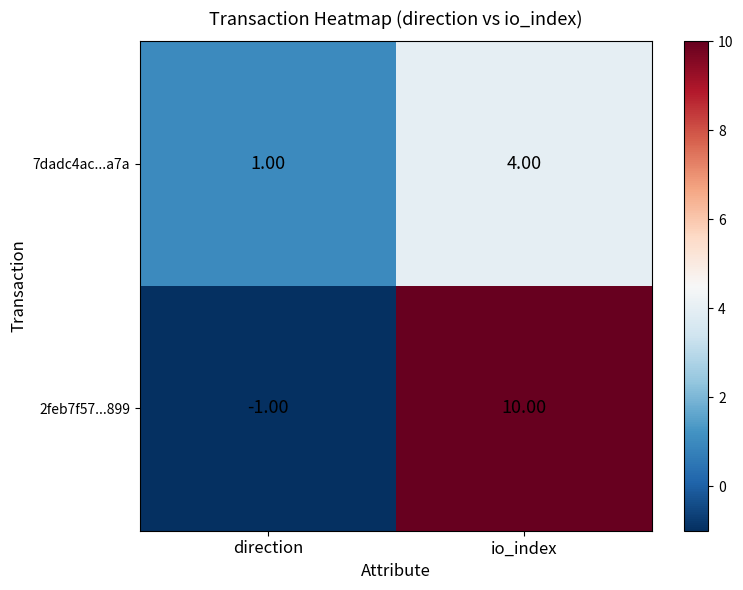

How many positive values does the 2feb7f57...899 series have?

1